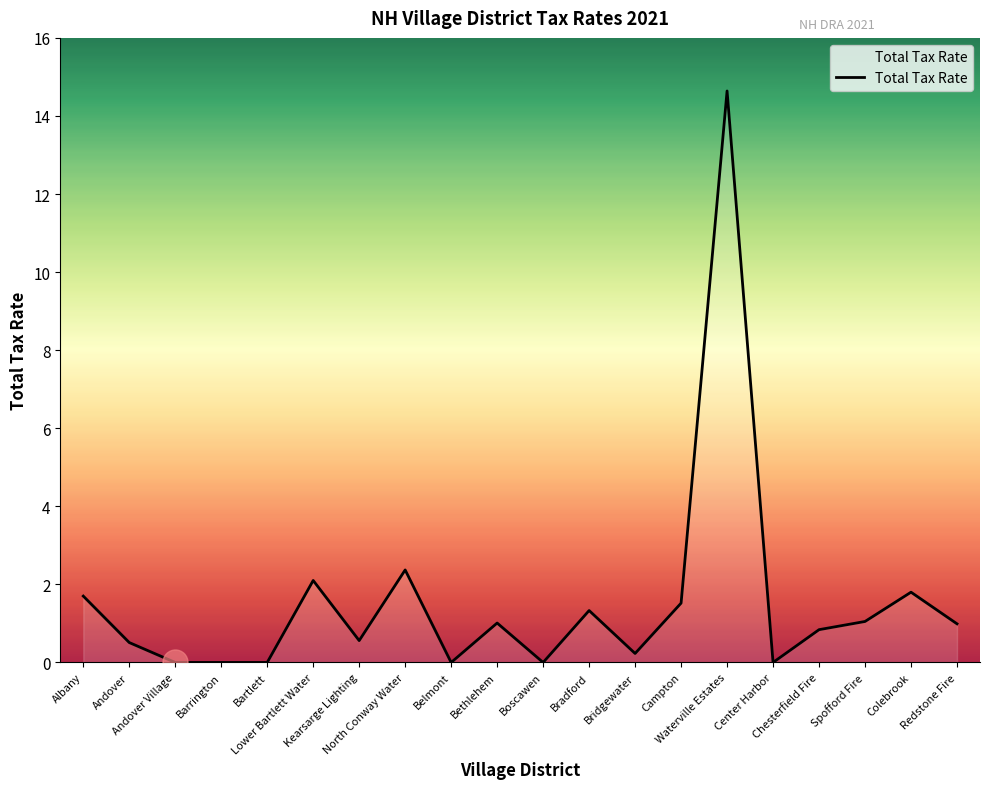

What is the difference between the maximum and minimum values?

14.6